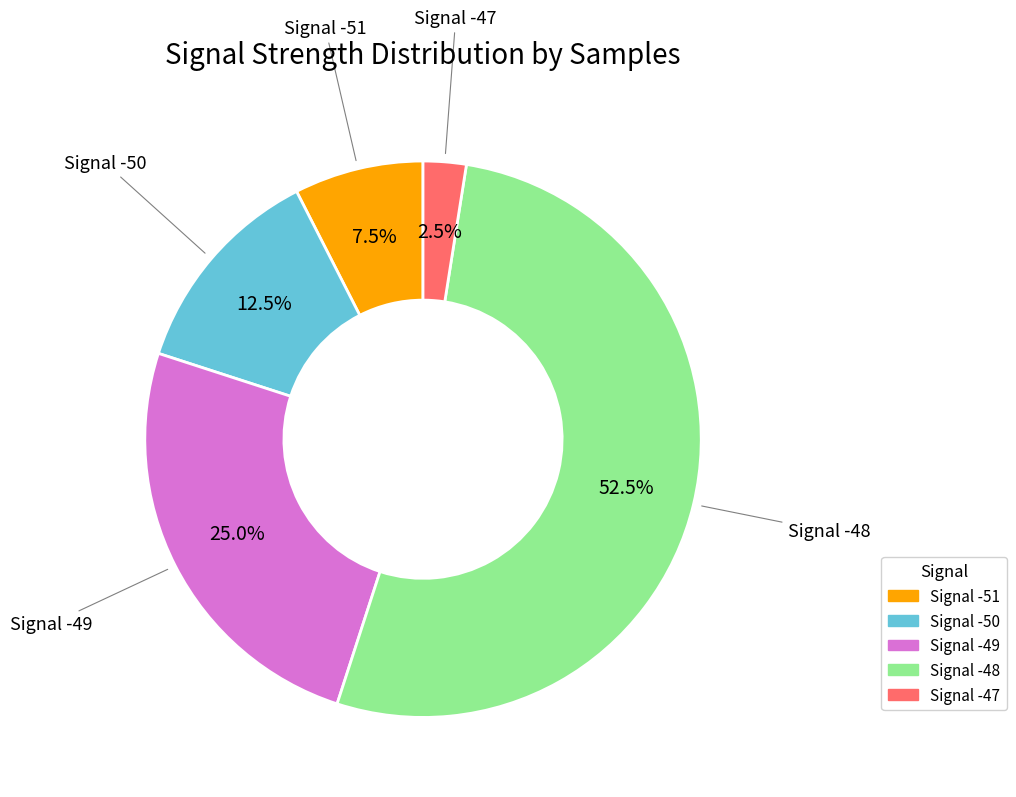

Does any single category account for the majority?

Yes